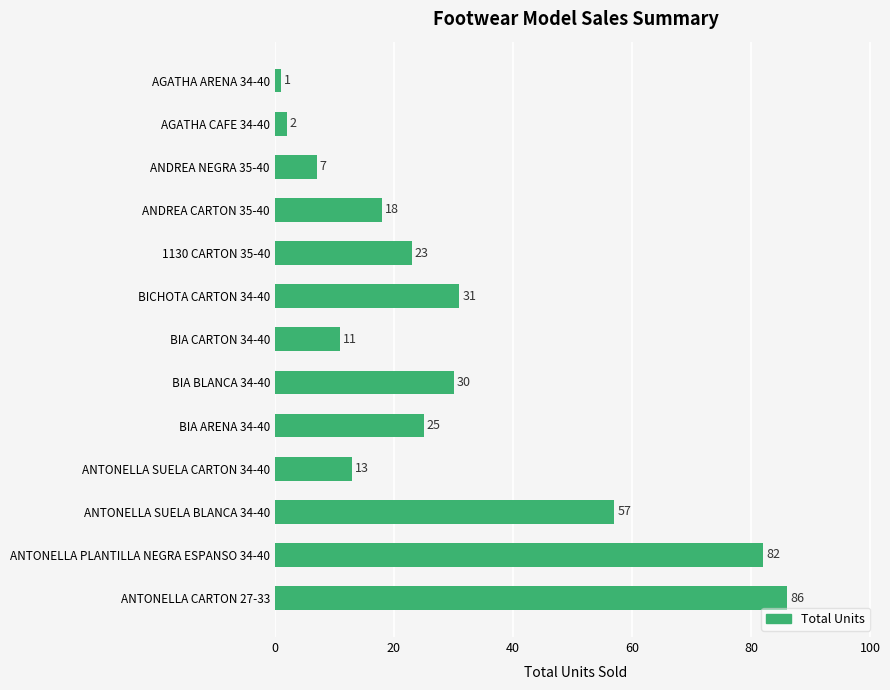

Reading bottom to top, what are all the values shown in this chart?

ANTONELLA CARTON 27-33=86	ANTONELLA PLANTILLA NEGRA ESPANSO 34-40=82	ANTONELLA SUELA BLANCA 34-40=57	ANTONELLA SUELA CARTON 34-40=13	BIA ARENA 34-40=25	BIA BLANCA 34-40=30	BIA CARTON 34-40=11	BICHOTA CARTON 34-40=31	1130 CARTON 35-40=23	ANDREA CARTON 35-40=18	ANDREA NEGRA 35-40=7	AGATHA CAFE 34-40=2	AGATHA ARENA 34-40=1